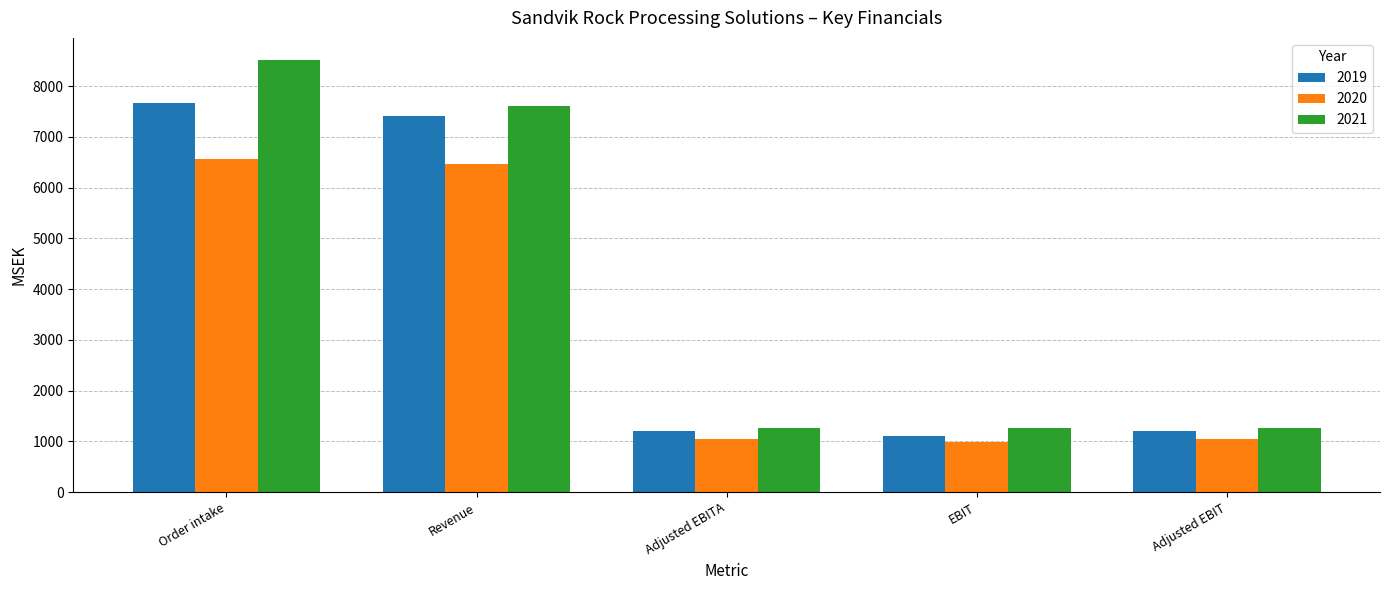

What is the difference between the maximum and minimum values in the 2021 series?

7269